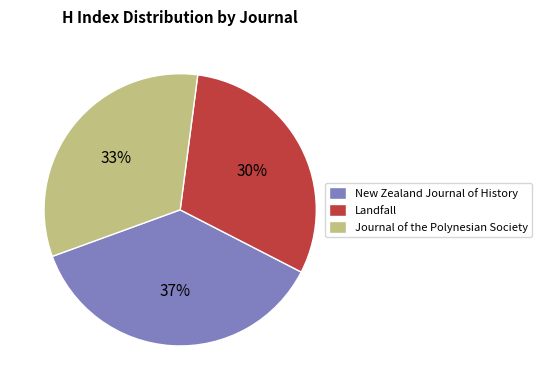

What is the smallest slice in the pie chart?

Landfall